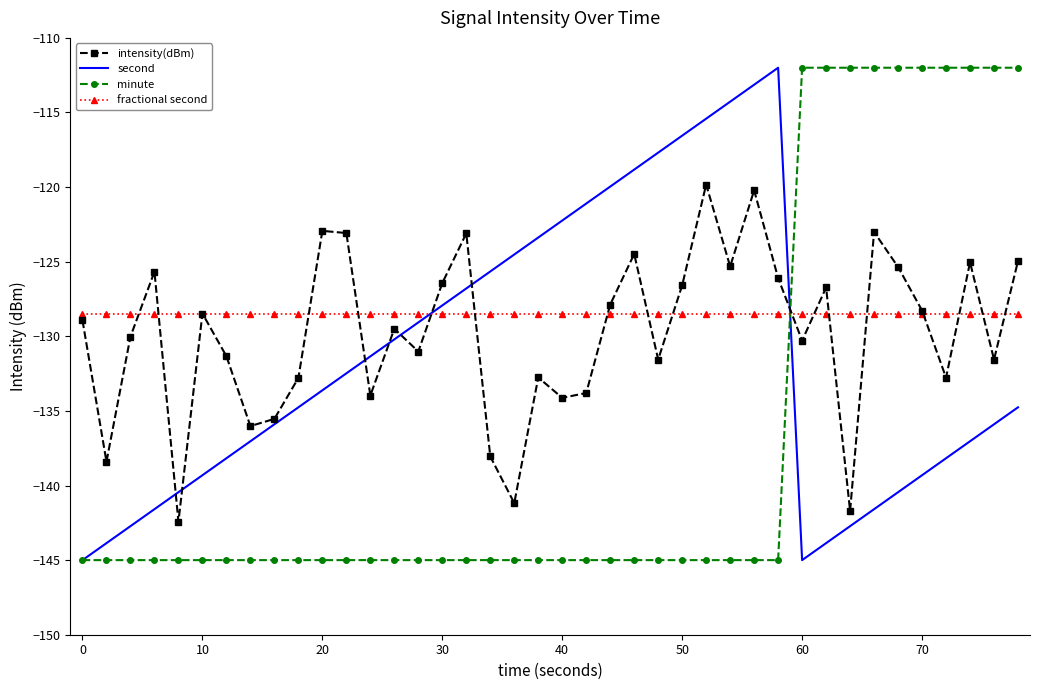

How many times do fractional second and second cross each other?

2